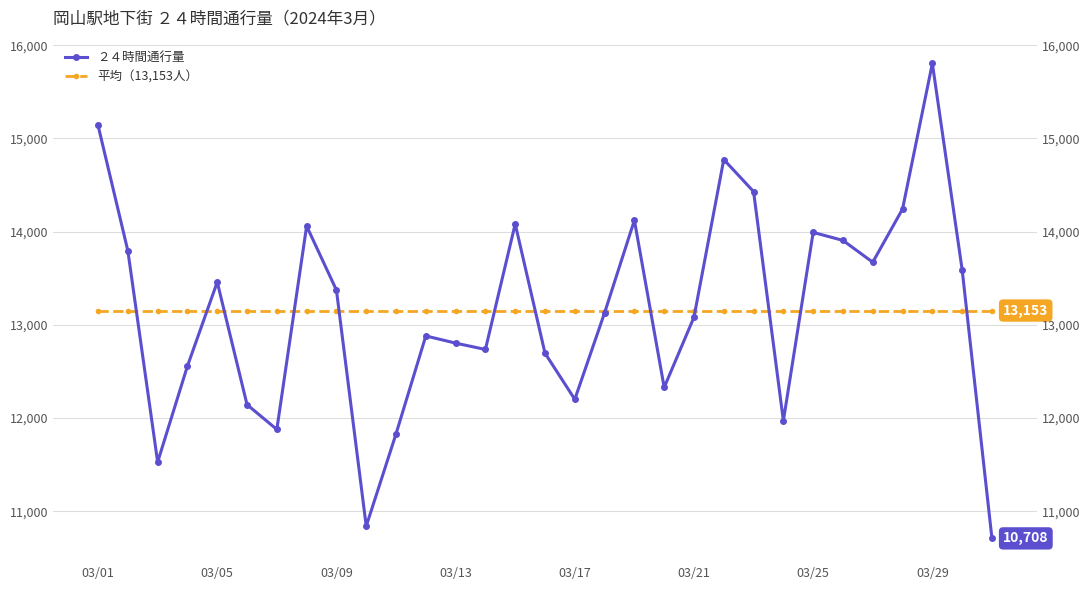

Rank the series at 17 from highest to lowest value.

平均（13,153人）, ２４時間通行量